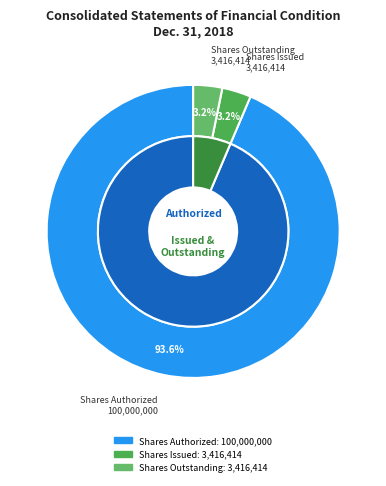

How many segments does this pie chart have?

4